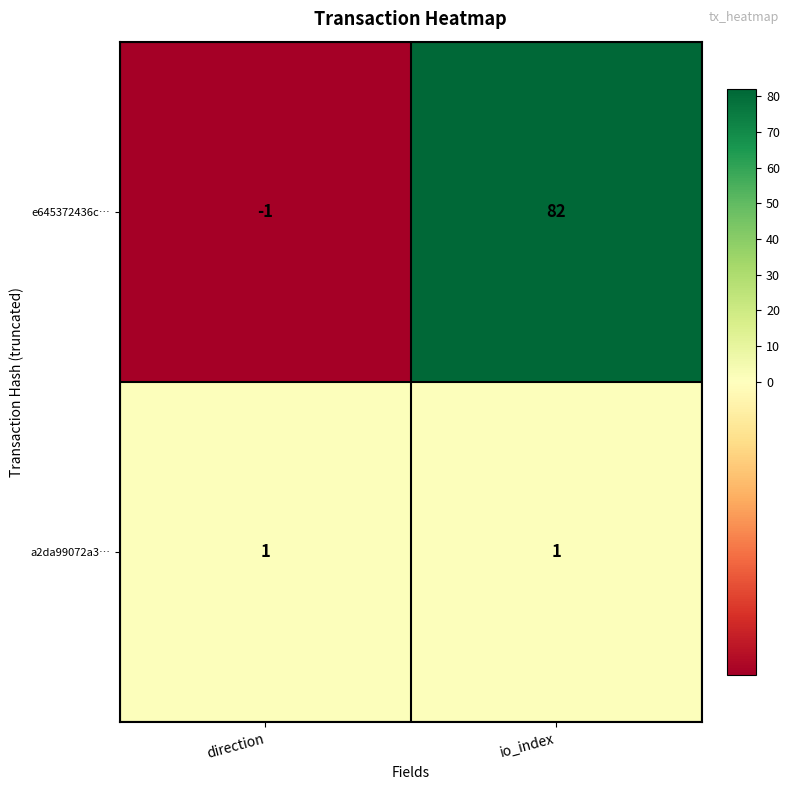

What is the difference between the maximum and minimum values in the e645372436c… series?

83